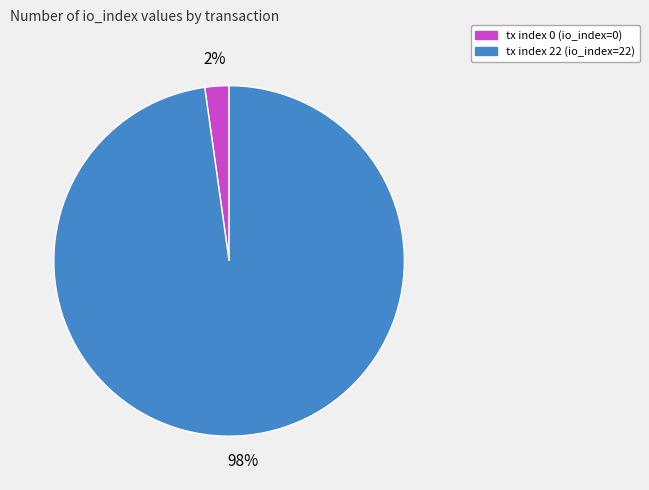

Which category has the biggest portion of the pie?

tx index 22